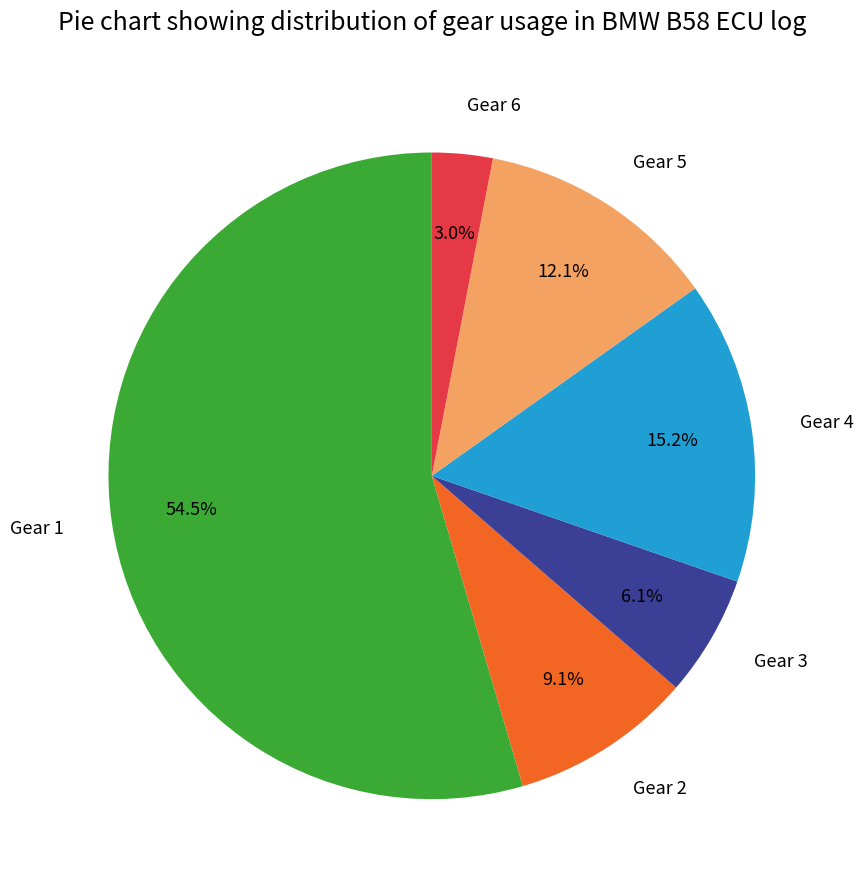

How many segments does this pie chart have?

6